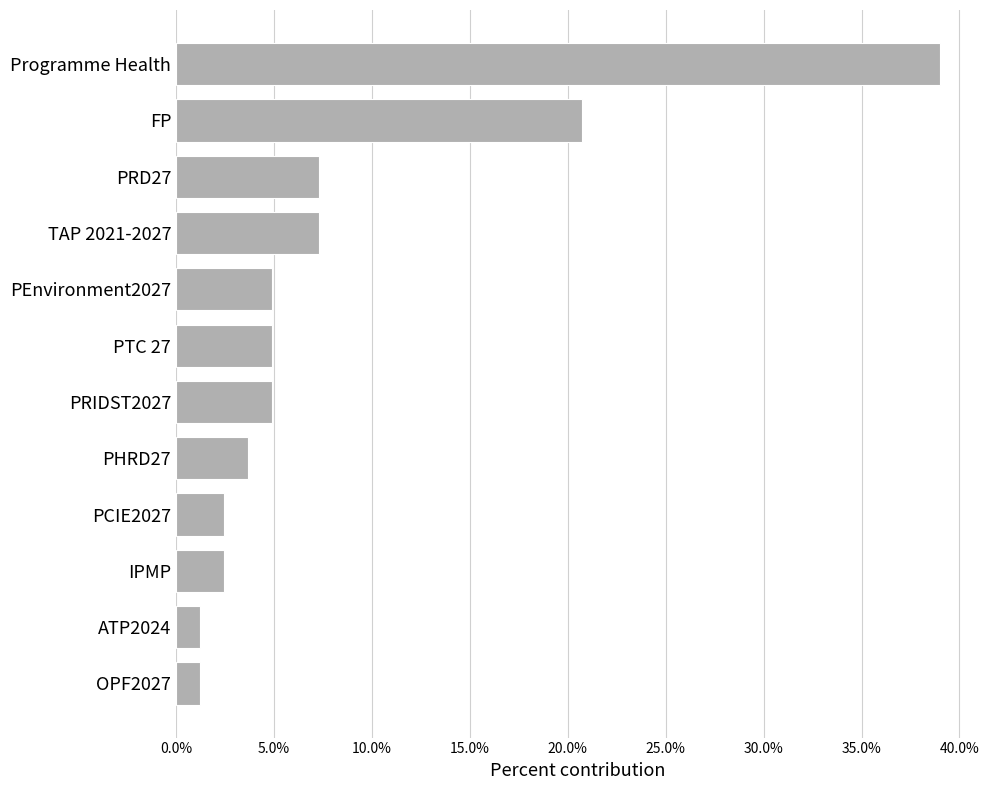

What is the sum of all values?

100.0